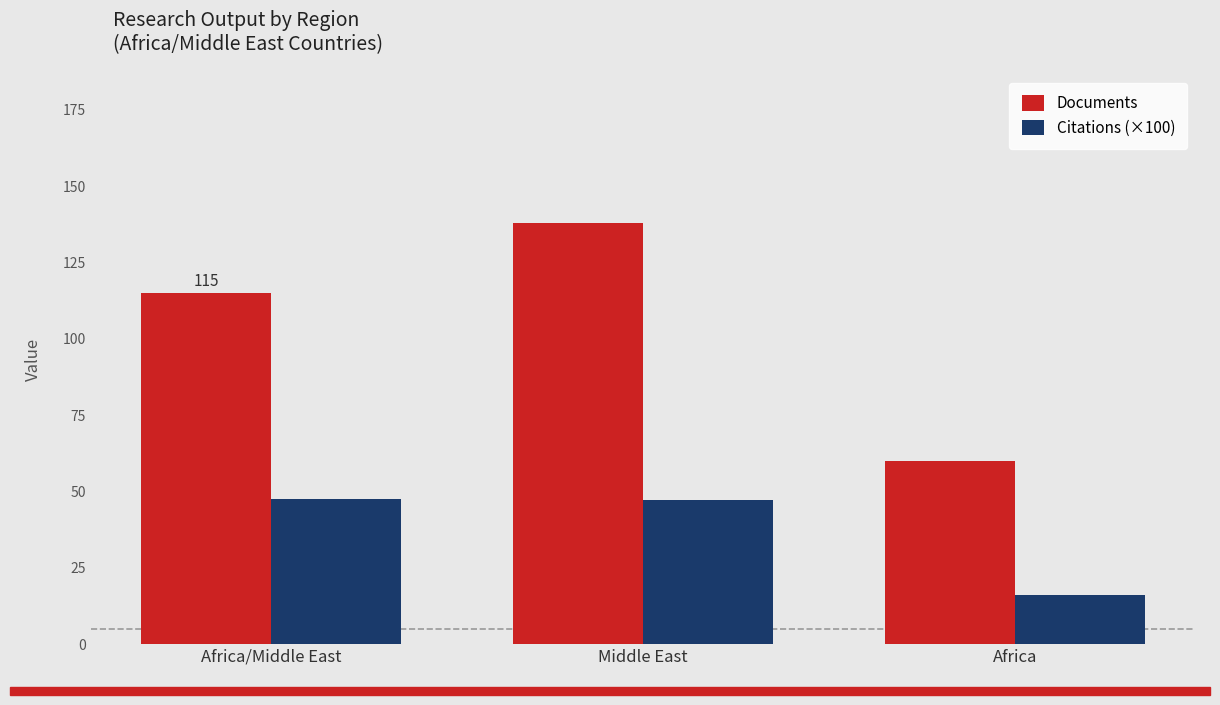

What is the spread (max minus min) of values at Africa?

44.0